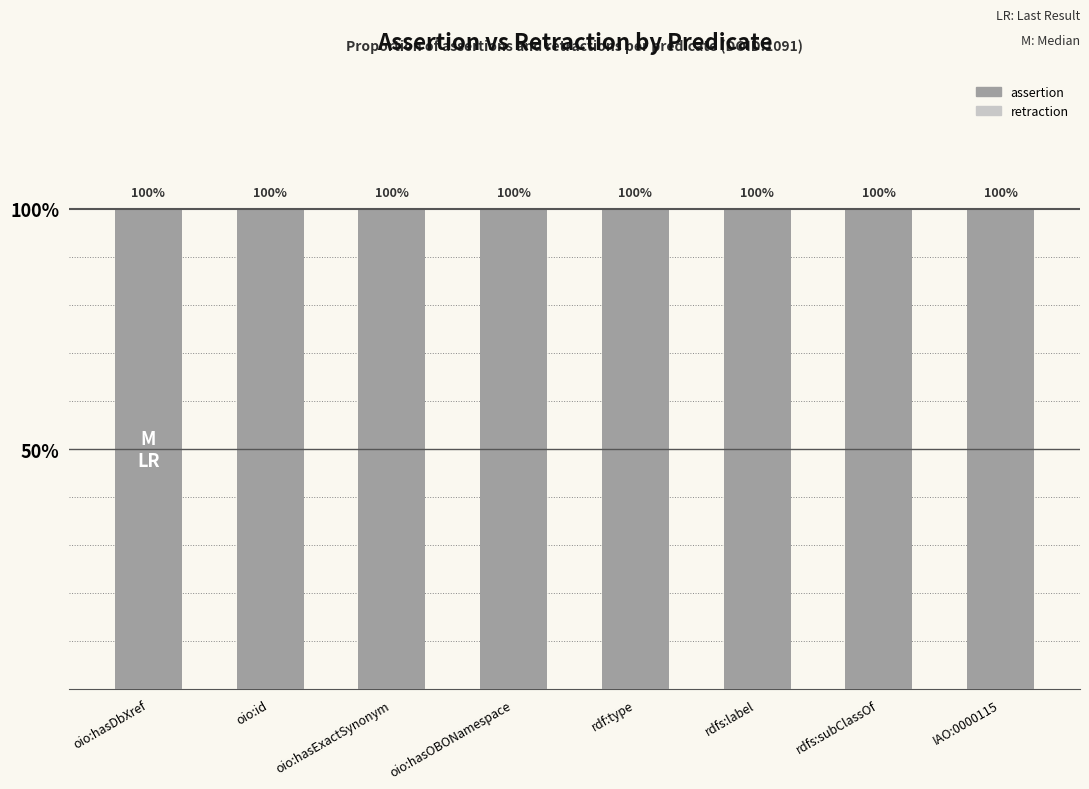

What position from the left is rdf:type?

5